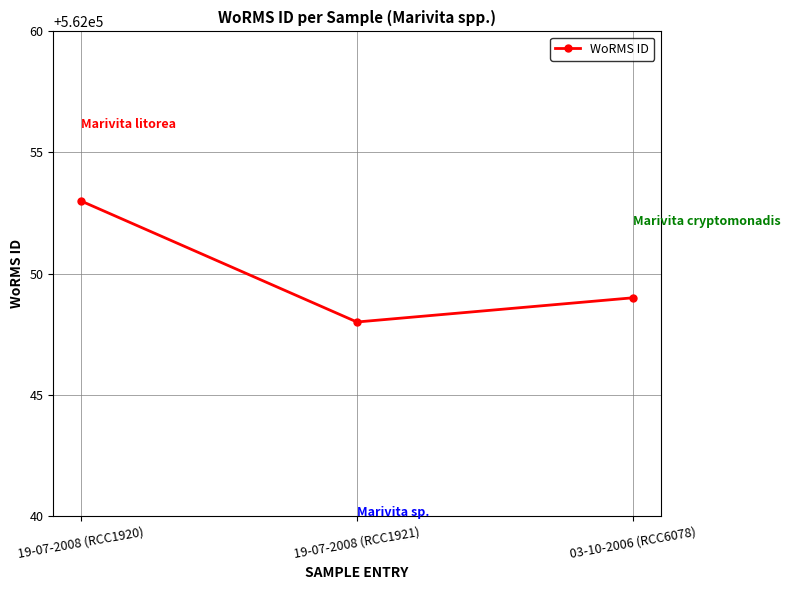

True or false: the data shows 857671 at 03-10-2006 (RCC6078).

False